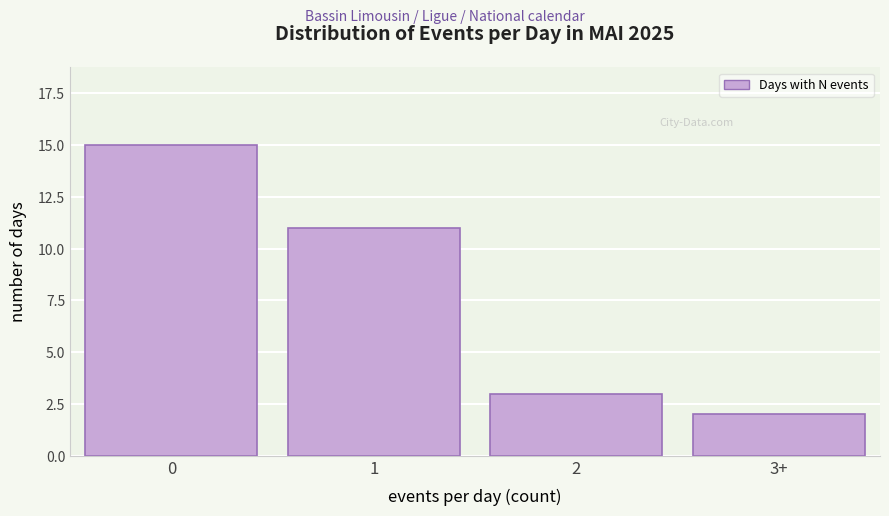

Reading right to left, what are all the values shown in this chart?

2	3	11	15